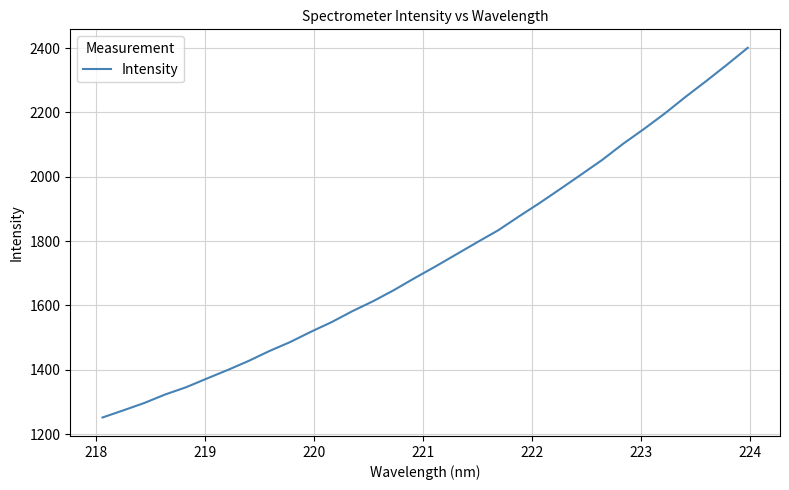

What is the minimum value shown in the chart?

1251.5